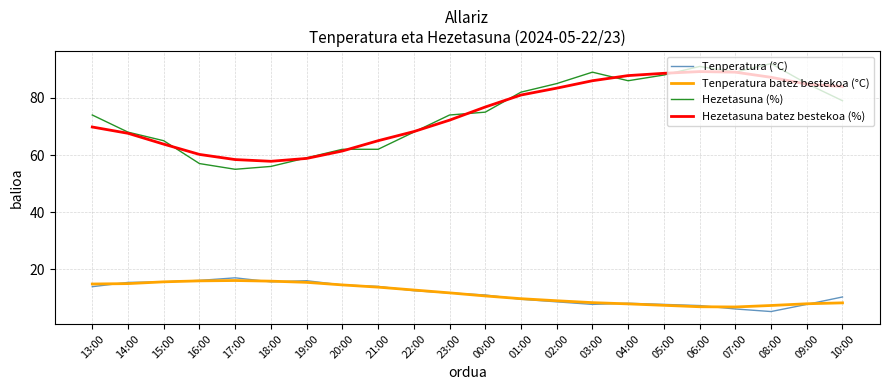

True or false: Hezetasuna batez bestekoa (%) has a value of 159.7 at 06:00.

False